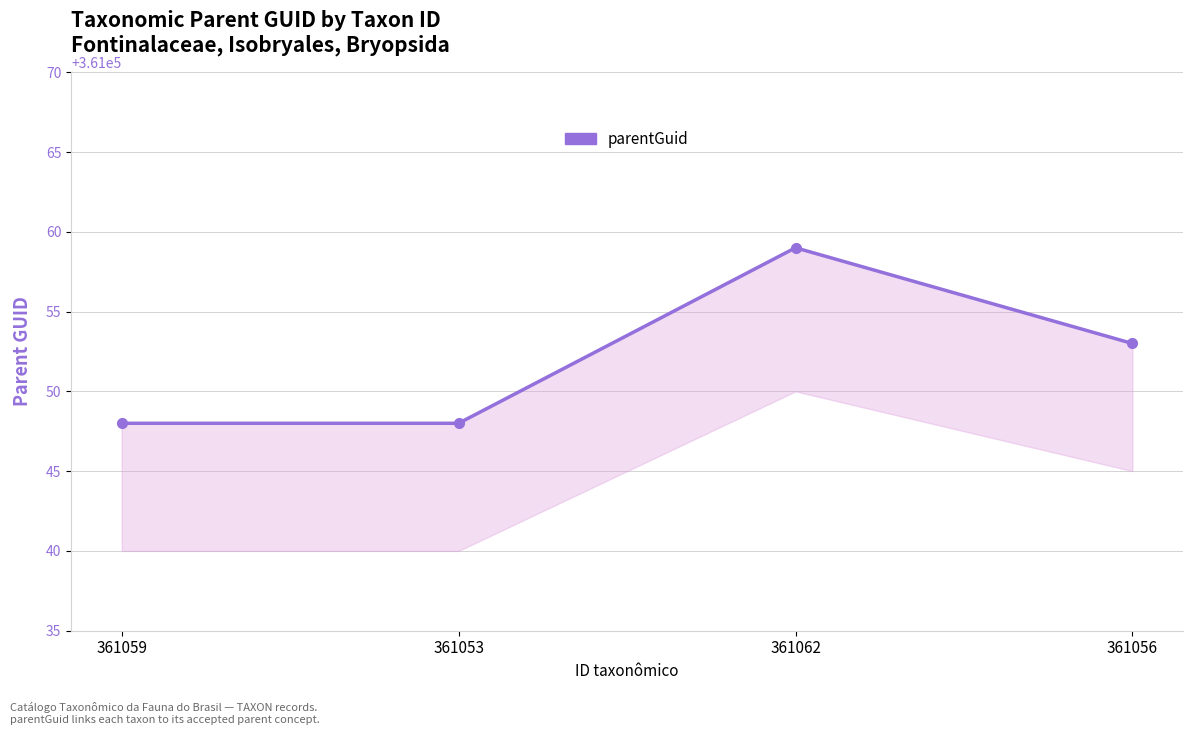

Approximately how many times larger is the value at 361053 compared to 361059?

1.0